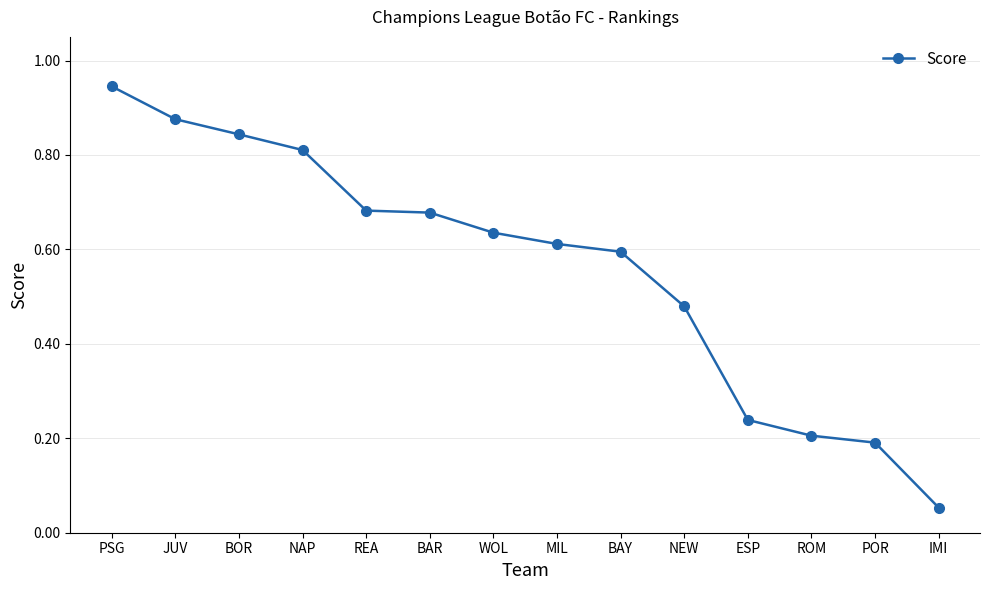

What is the difference between the values at BAY and JUV?

0.3